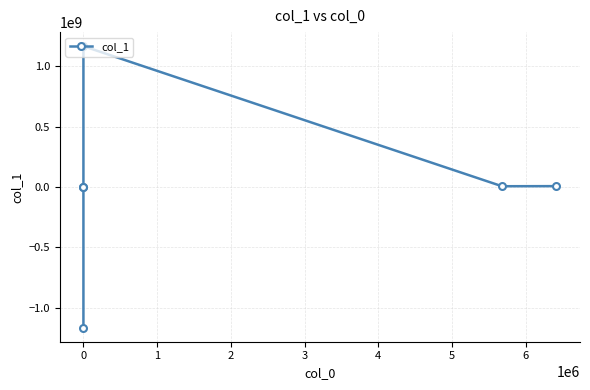

Count the number of data series in this chart.

1